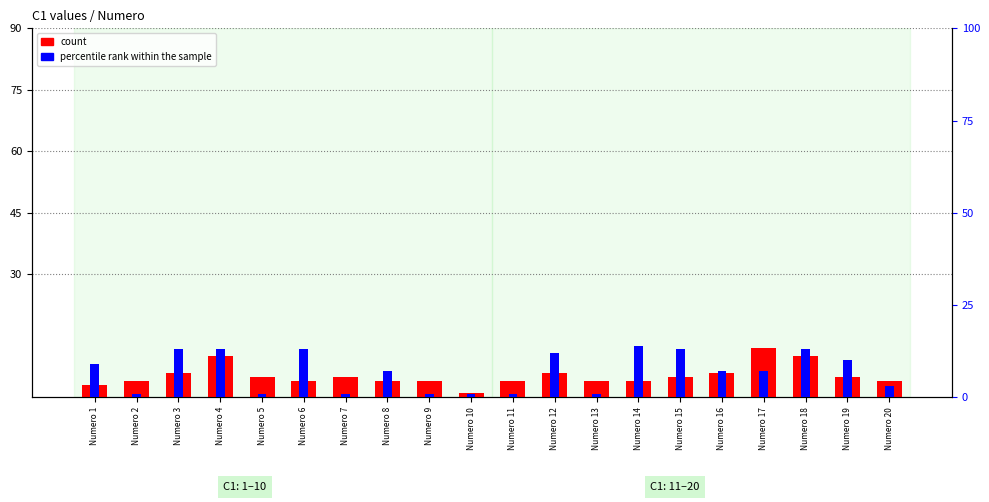

Which series has the widest spread of values?

percentile rank within the sample